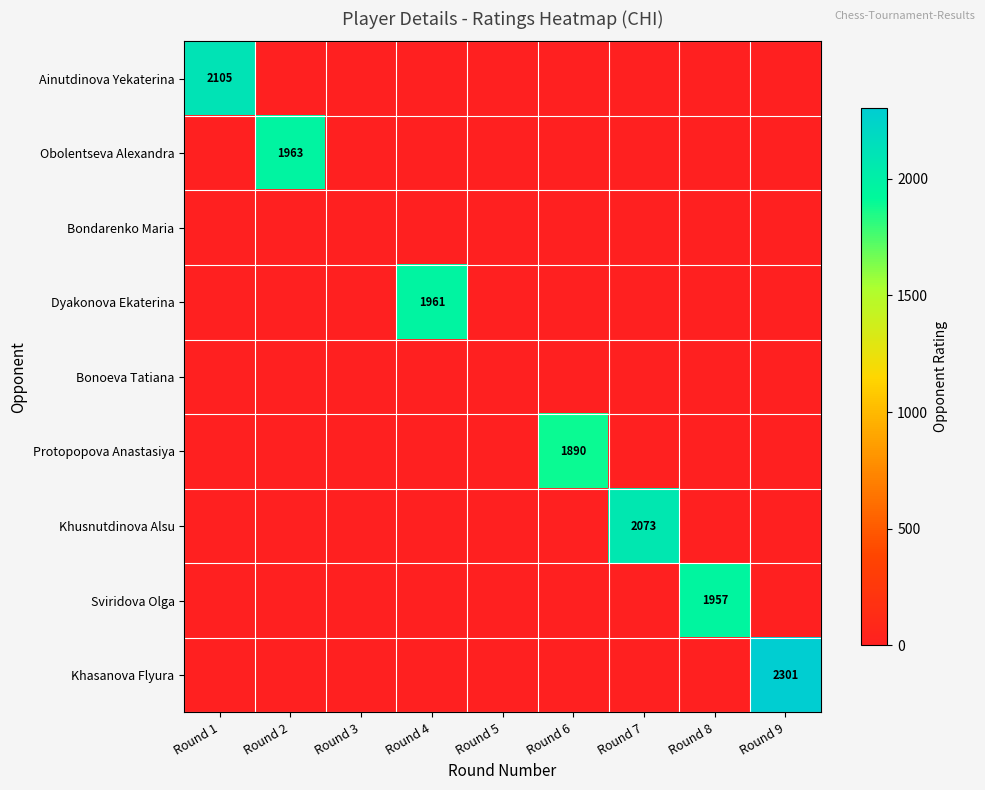

The Protopopova Anastasiya series shows 1890 at Round 6. True or false?

True